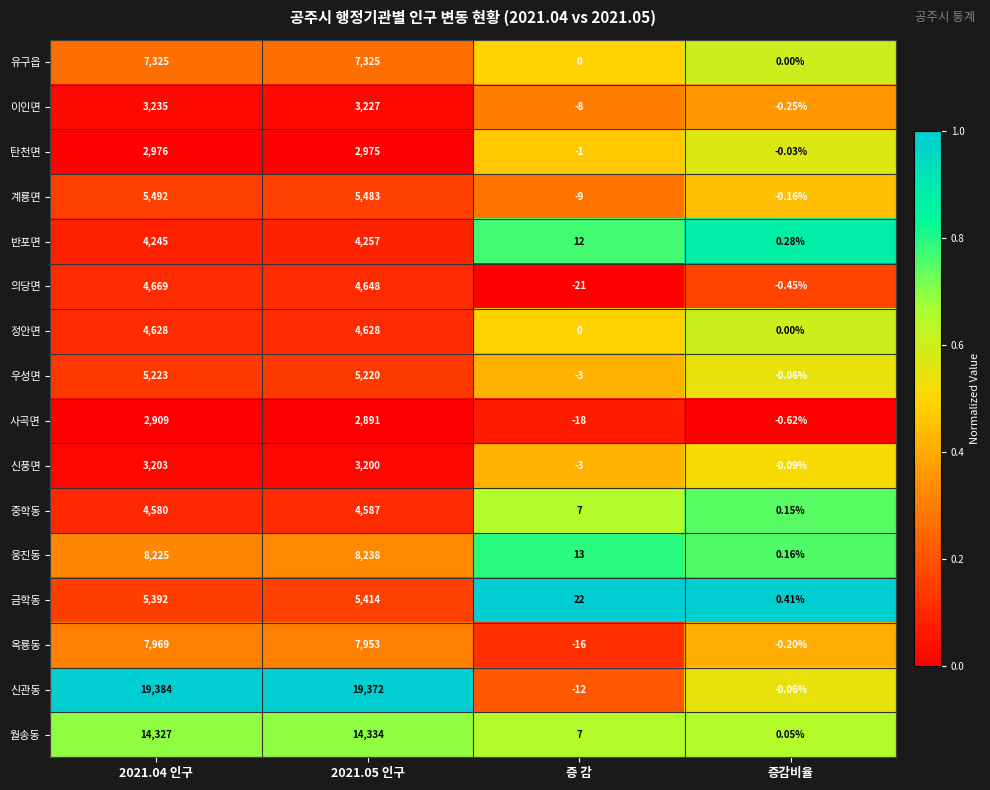

Which series has the largest total across all categories?

신관동